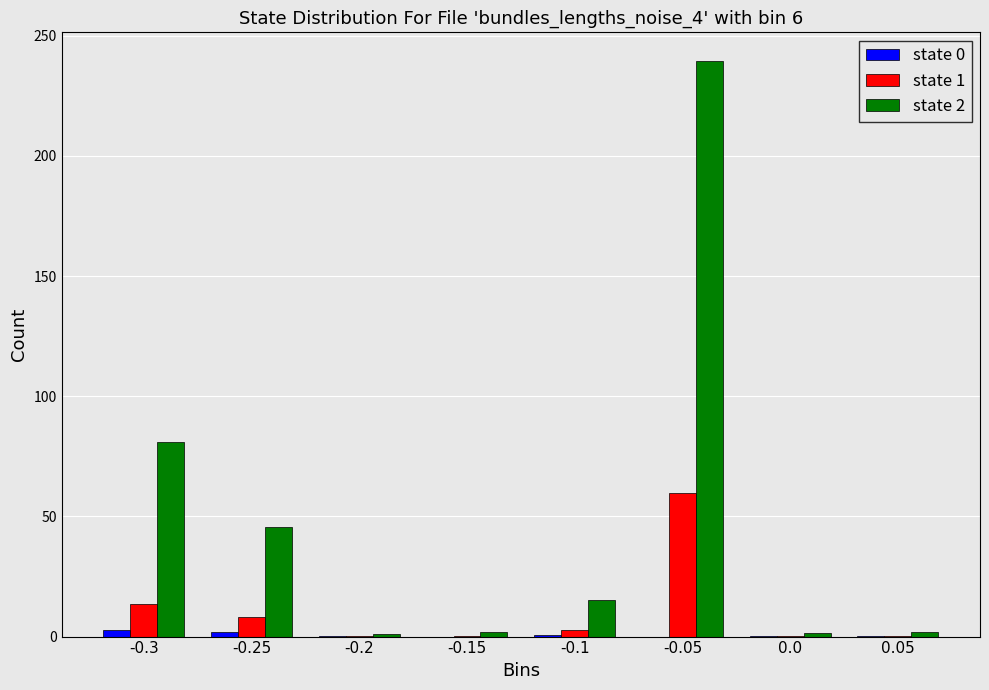

What is the maximum value shown in the chart?

239.4